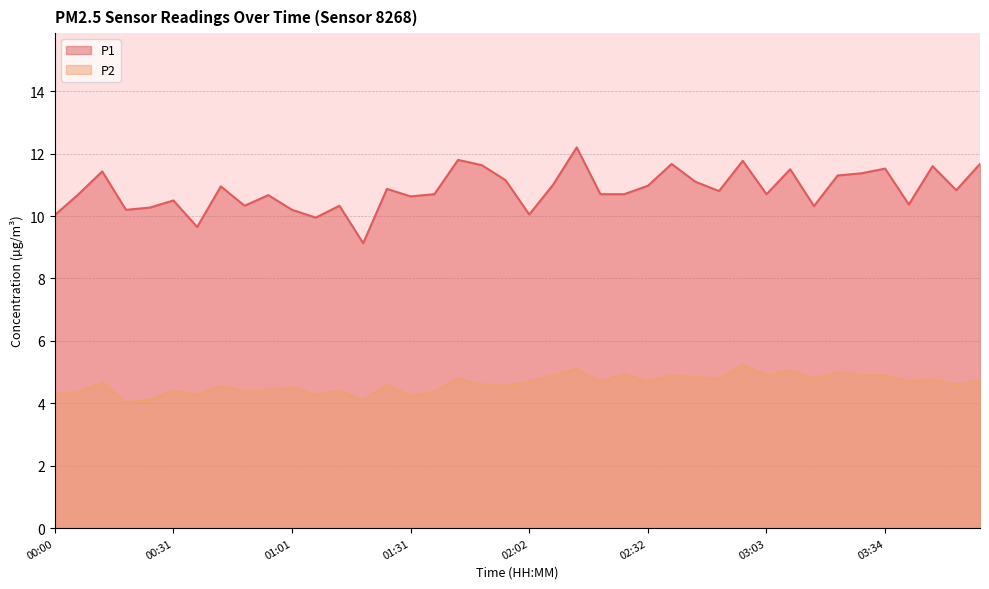

Reading right to left, transcribe all the data shown in this chart.

P1: 11.7	10.8	11.6	10.4	11.5	11.4	11.3	10.3	11.5	10.7	11.8	10.8	11.1	11.7	11.0	10.7	10.7	12.2	11.0	10.1	11.2	11.6	11.8	10.7	10.6	10.9	9.1	10.3	9.9	10.2	10.7	10.3	10.9	9.7	10.5	10.3	10.2	11.4	10.7	10.0
P2: 4.7	4.6	4.8	4.7	4.9	4.9	5.0	4.8	5.0	4.9	5.2	4.8	4.8	4.9	4.7	4.9	4.7	5.1	4.9	4.7	4.5	4.6	4.8	4.4	4.2	4.6	4.1	4.4	4.3	4.5	4.4	4.4	4.5	4.3	4.4	4.1	4.0	4.7	4.3	4.3